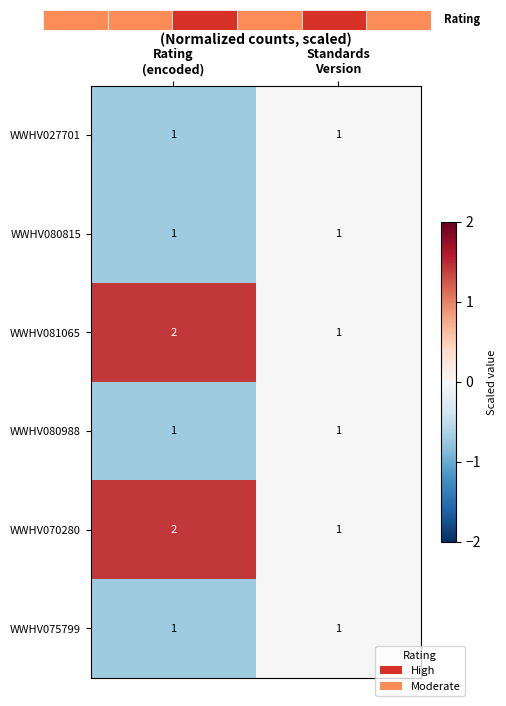

List the series in order of their peak value, lowest first.

WWHV027701, WWHV080815, WWHV080988, WWHV075799, WWHV081065, WWHV070280